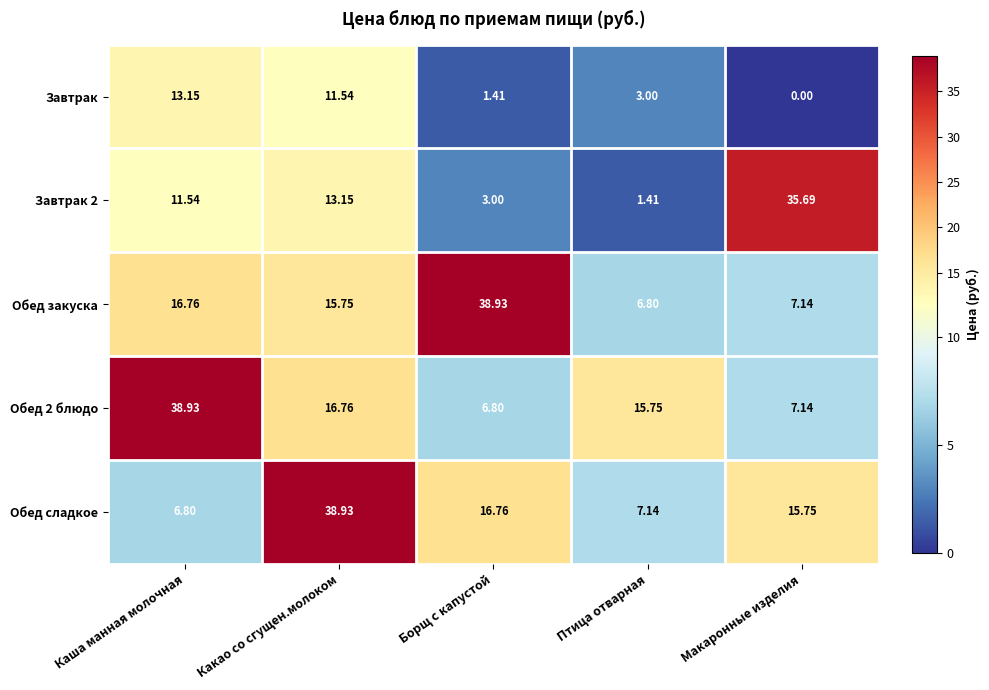

How many categories are shown in the chart?

5